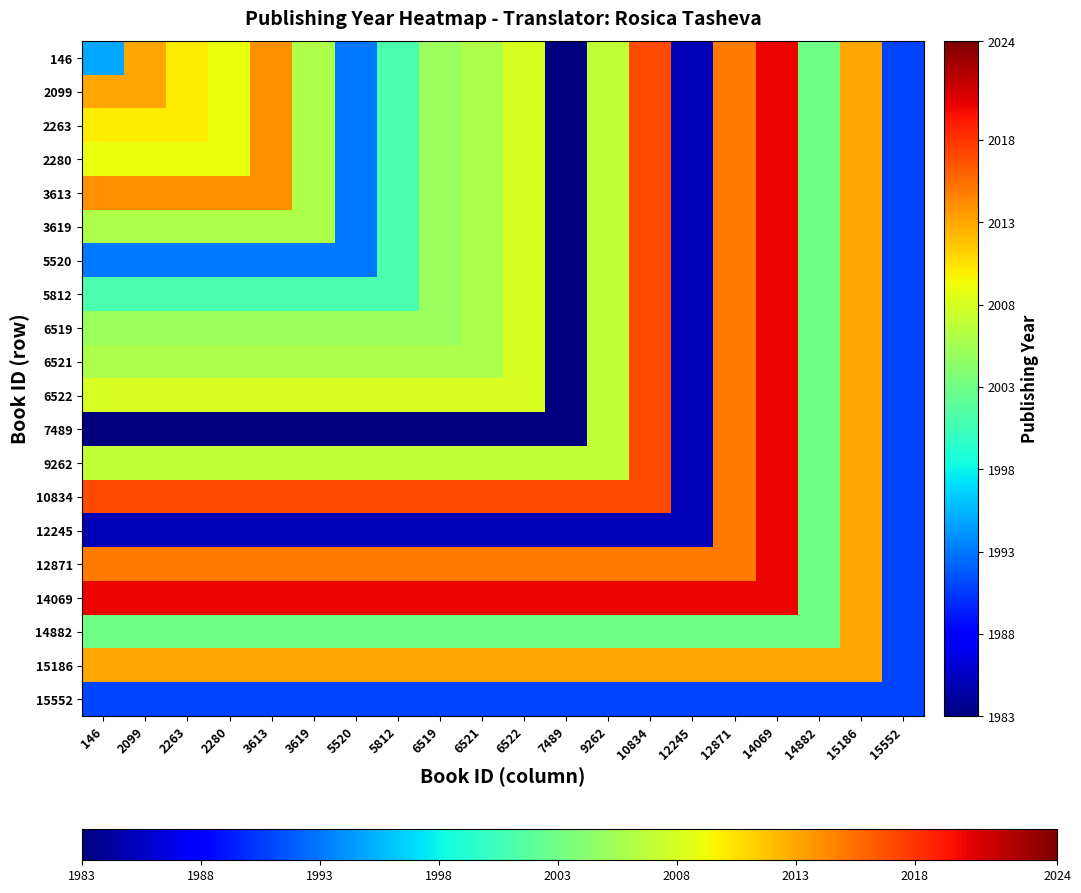

At how many categories does at least one series exceed 2019?

17